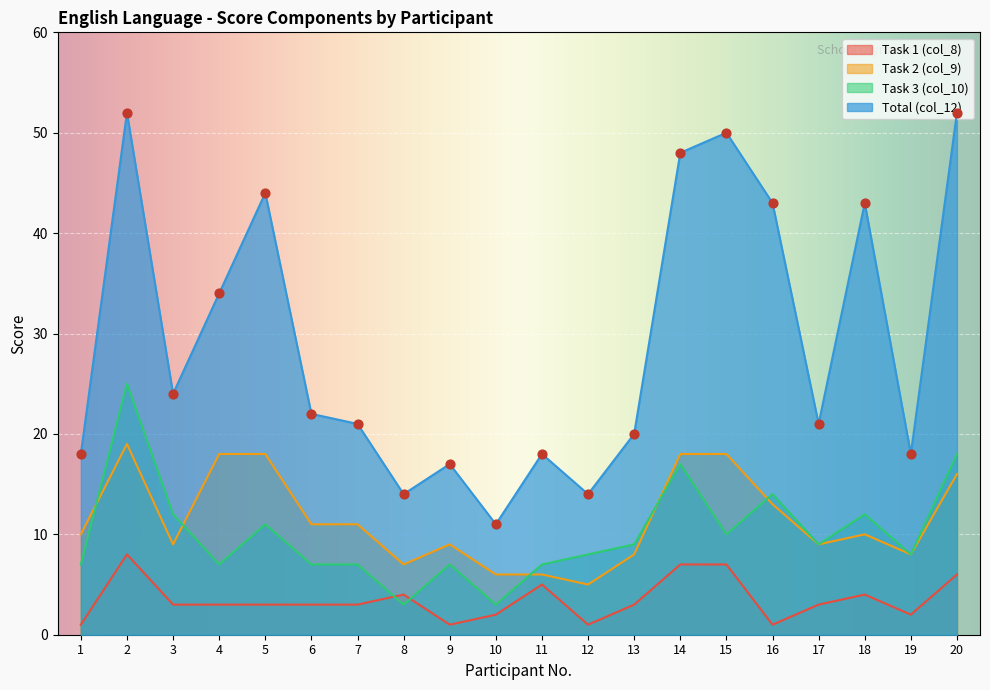

Which series contains the highest Y value?

Total (col_12)